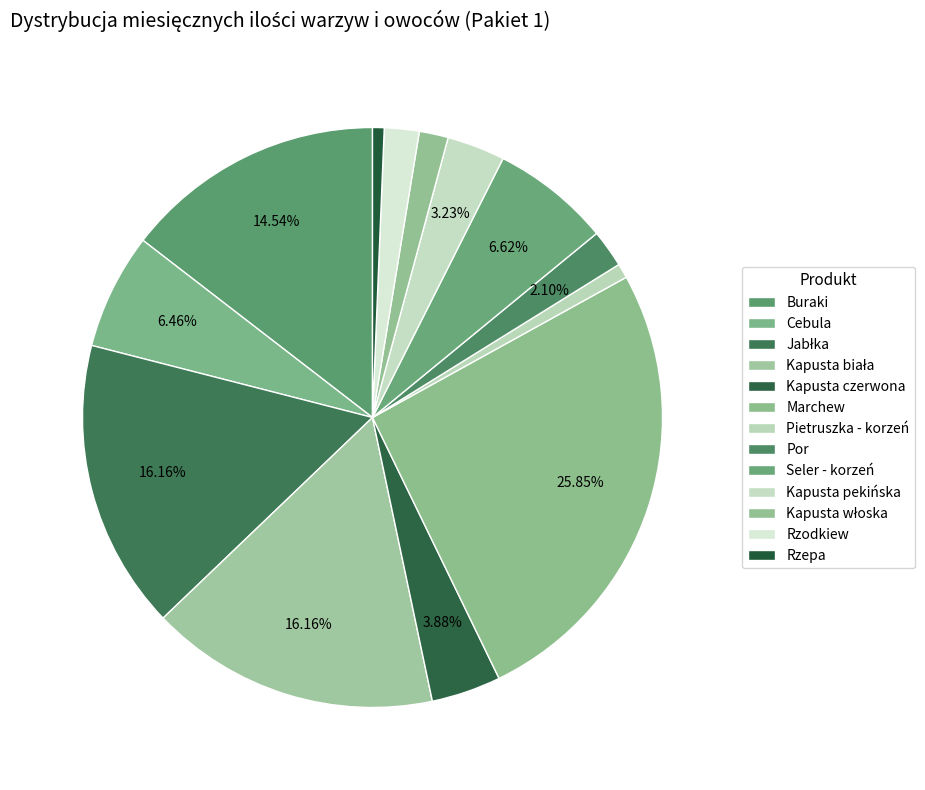

True or false: Pietruszka - korzeń accounts for 1% of the total.

True